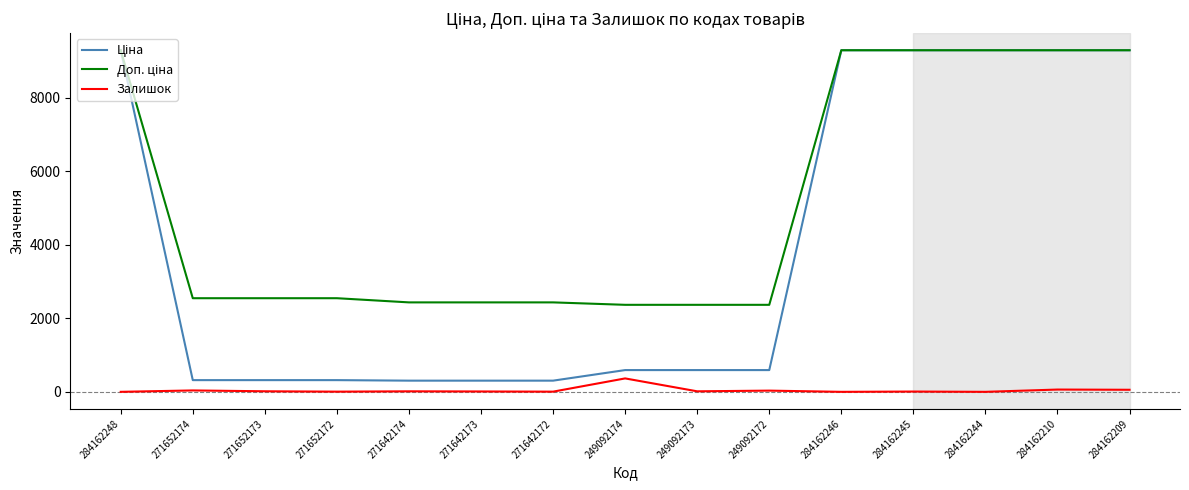

Which series changed the most between 271652173 and 249092174?

Залишок